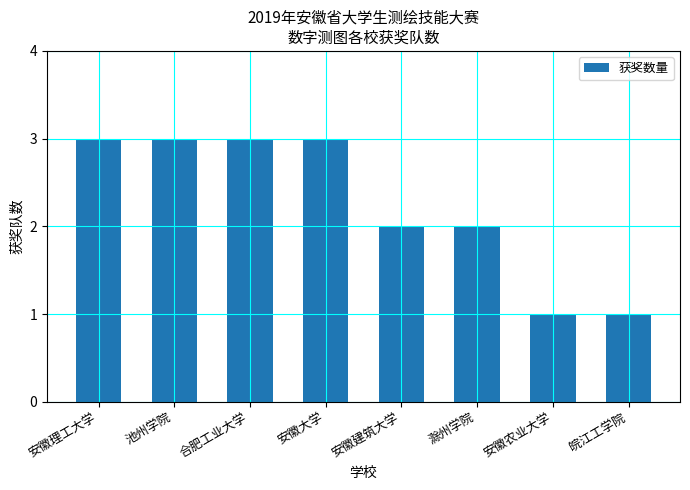

What is the difference between the values at 皖江工学院 and 安徽大学?

2